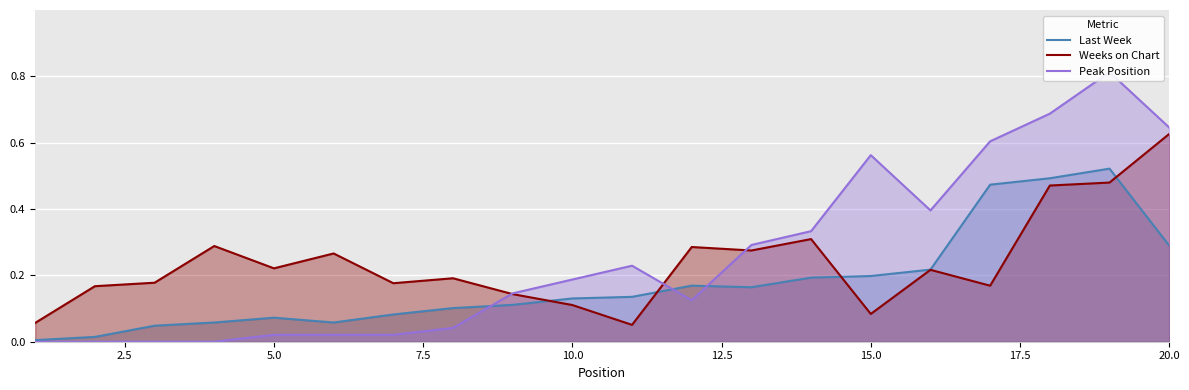

What is the sum of all Peak Position values?

5.1